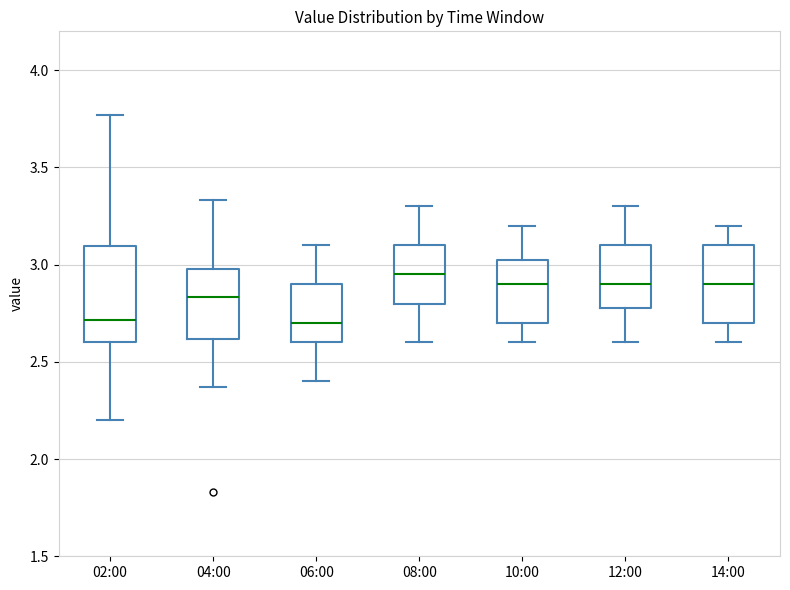

Which box is the tallest, from its lower edge to its upper edge?

02:00